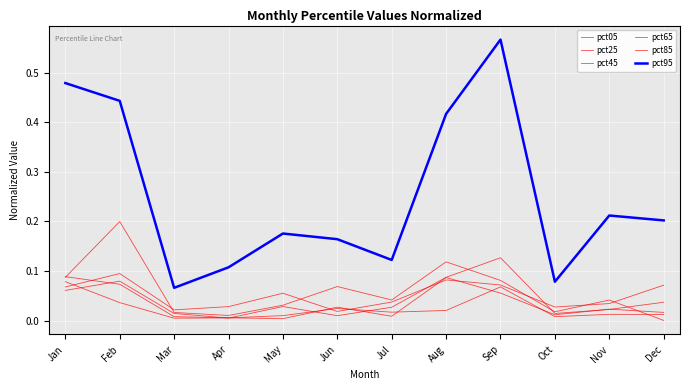

True or false: pct05 has a value of 0.0 at Jan.

False